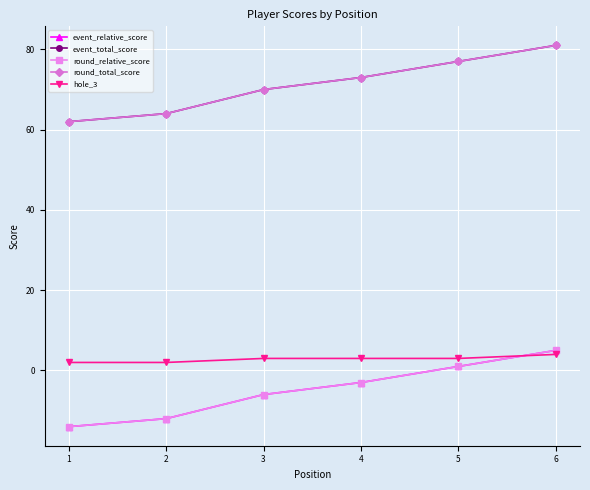

What is the value of the round_relative_score point at the 1st from the left?

-14